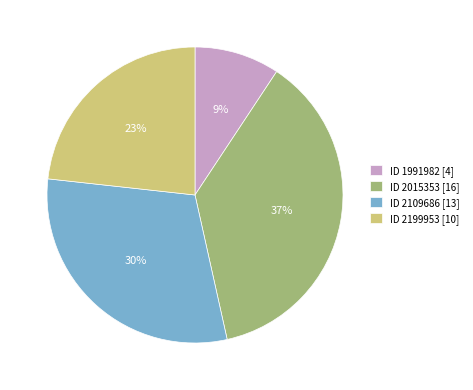

What percentage is the ID 2109686 [13] slice, to the nearest percent?

30%